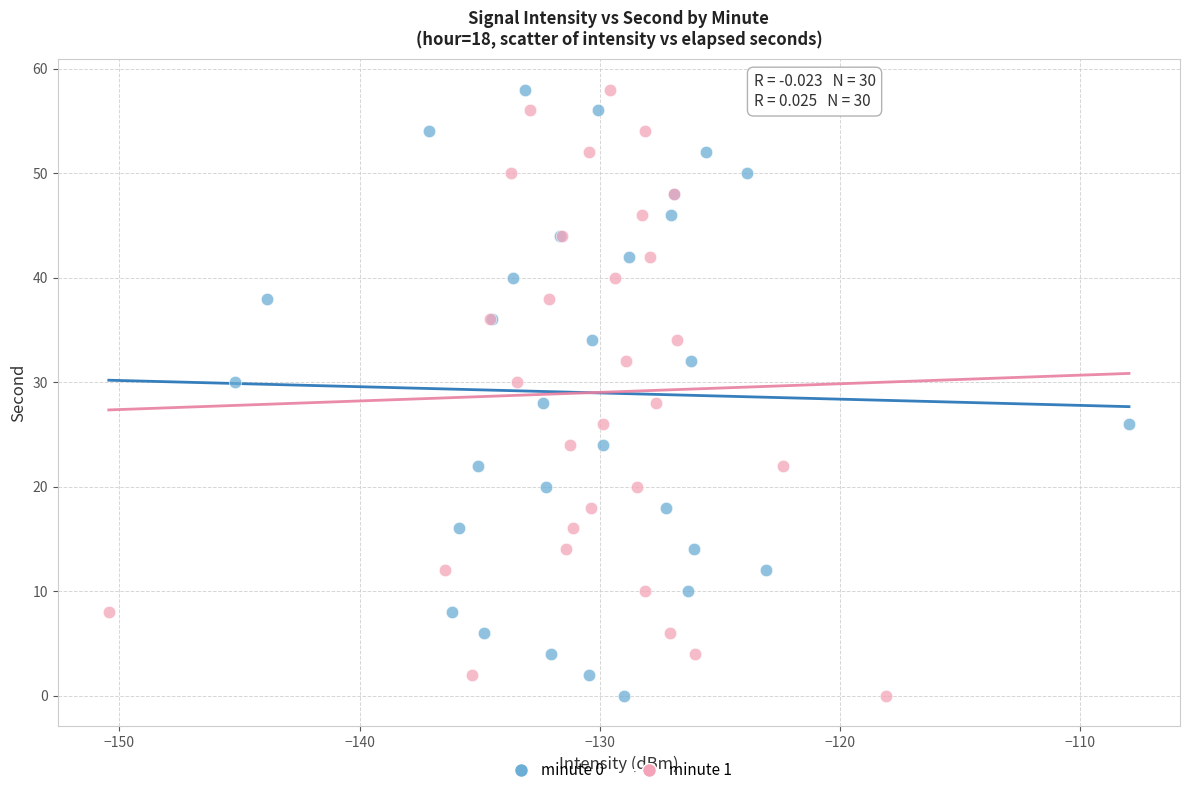

What are all the series names shown in the legend?

minute 0, minute 1